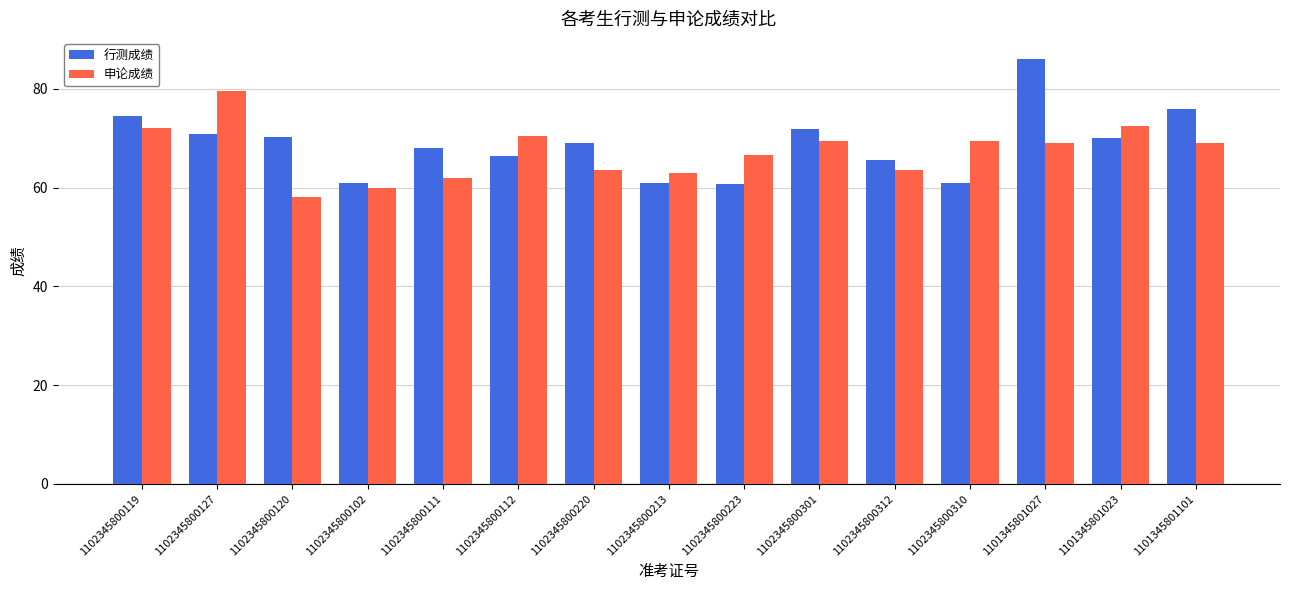

What is the minimum value shown in the chart?

58.0